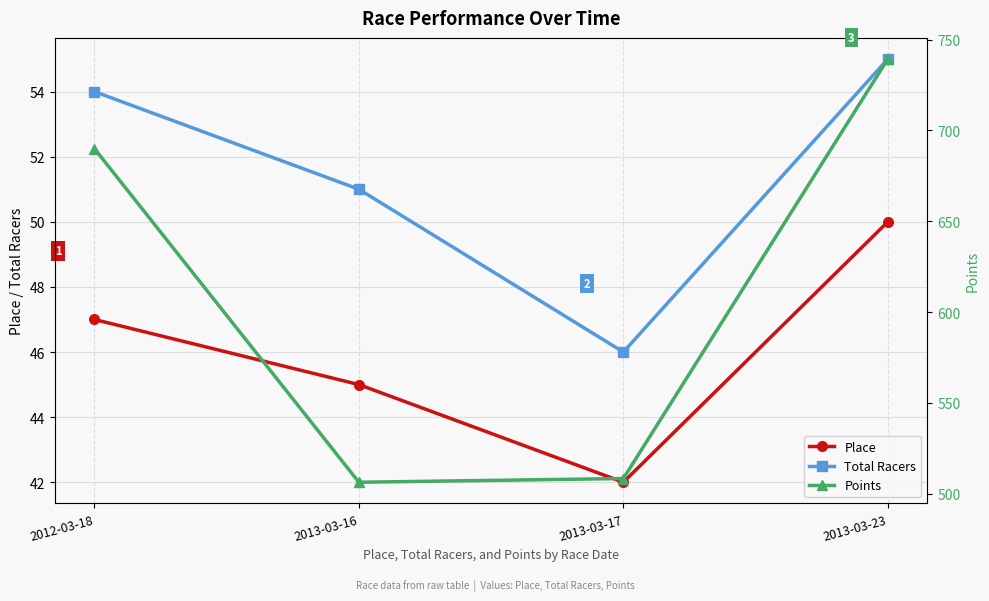

Is this an area chart (filled region under the line)?

No